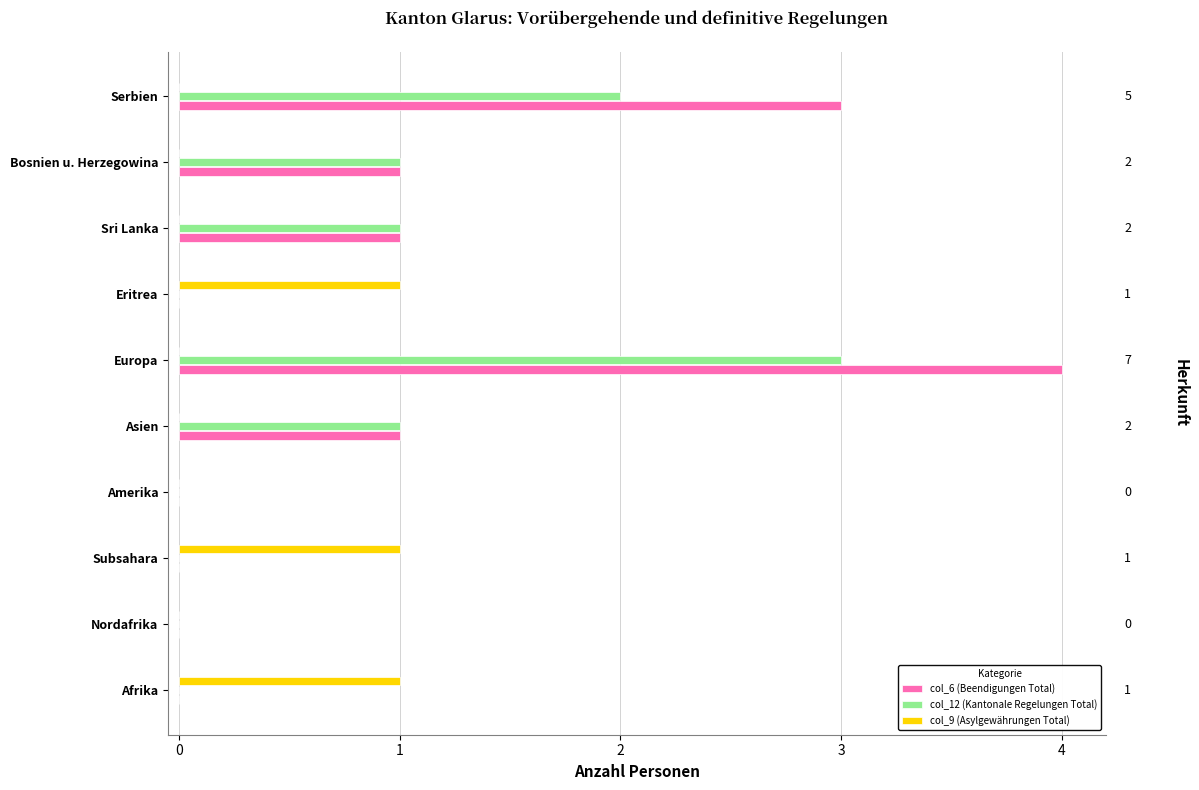

Which series has the largest total across all categories?

col_6 (Beendigungen Total)